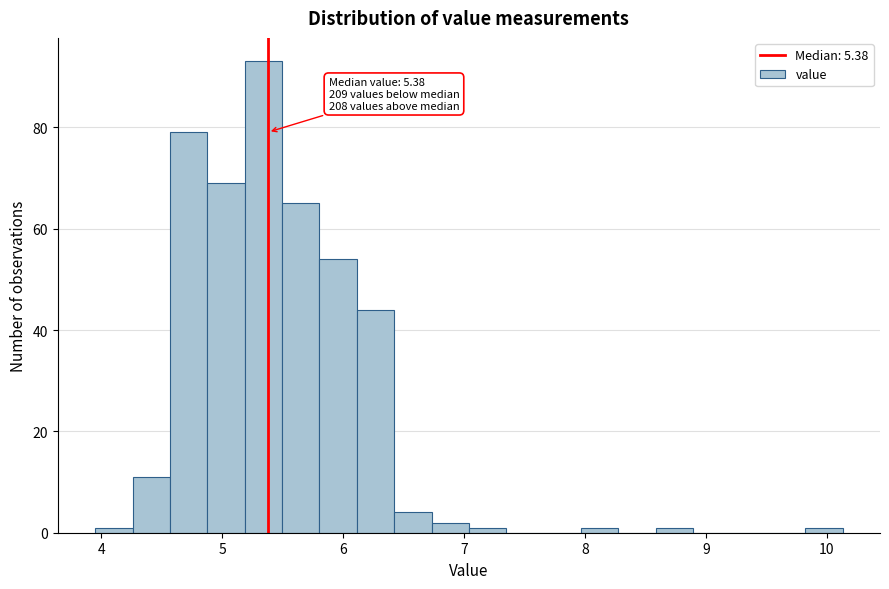

Read against the x-axis, roughly where is the centre of the tallest bar?

5.3